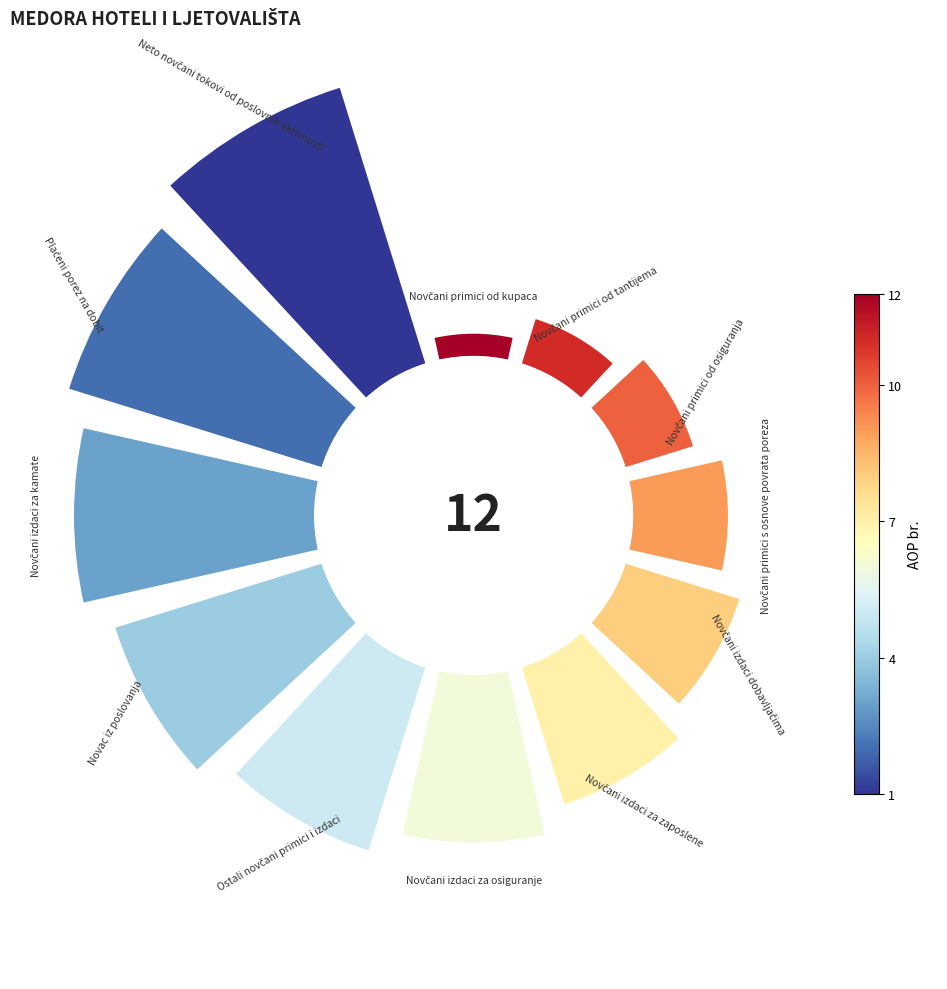

To the nearest percent, what is the difference between the largest and smallest slice percentages?

14%